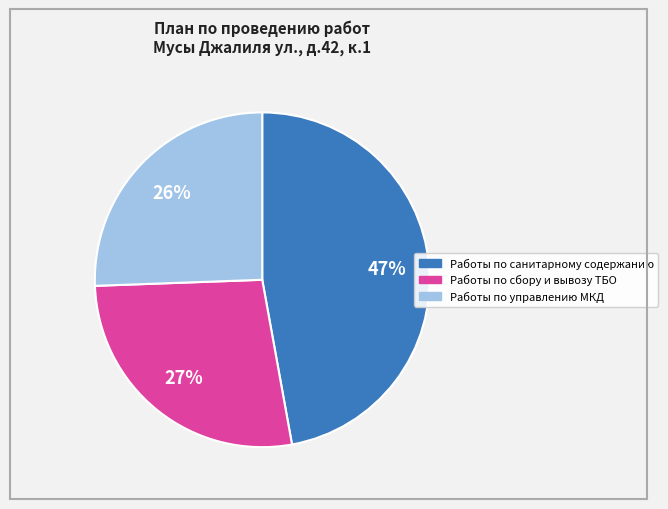

To the nearest percent, what percentage of the pie is Работы по сбору и вывозу ТБО?

27%